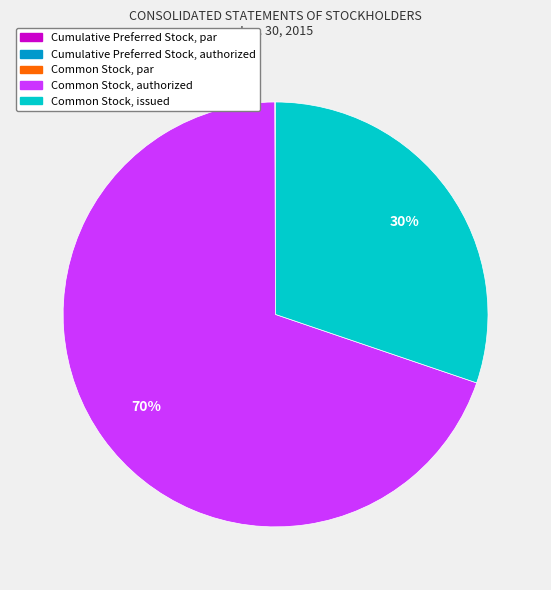

To the nearest percent, what is the average slice percentage?

20%